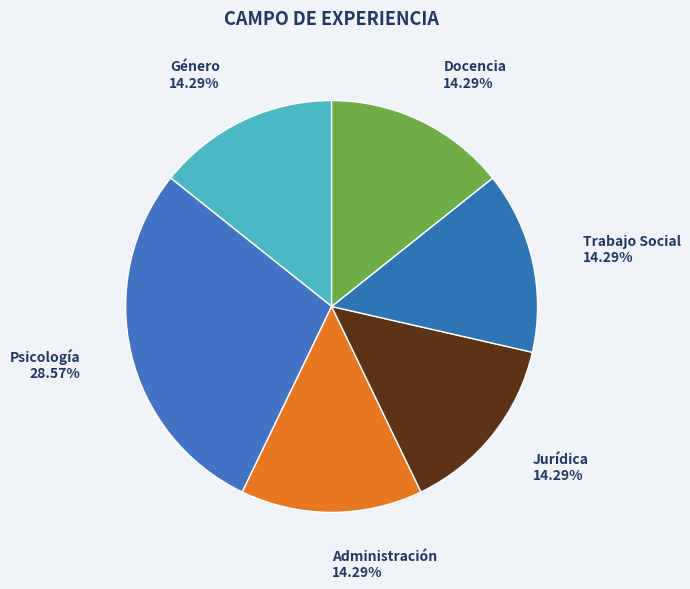

How much of the chart is everything except Psicología?

71.4%